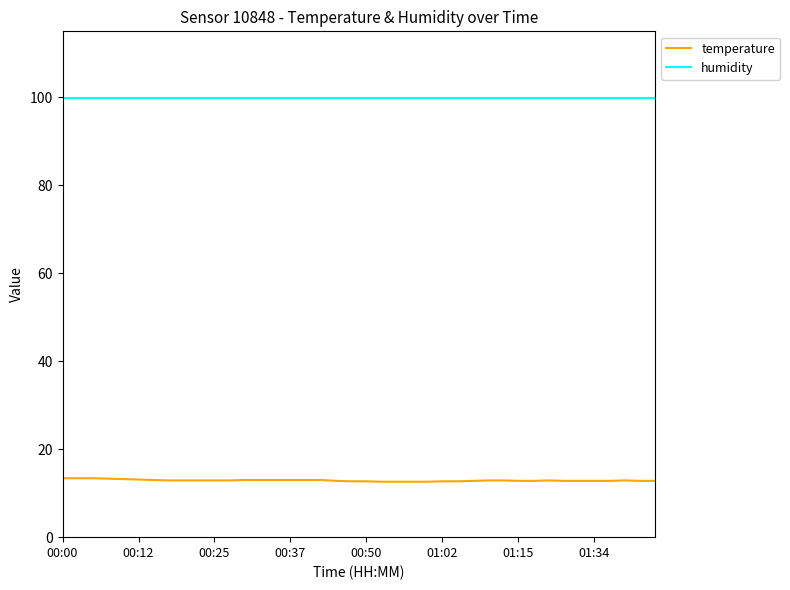

What is the maximum value for temperature?

13.4